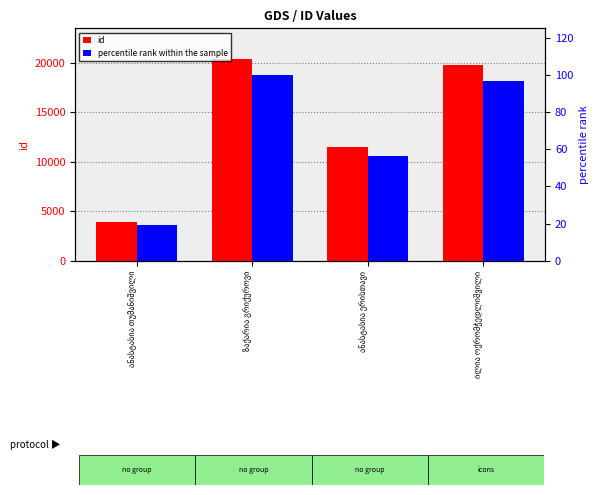

At ზაქარია გრიქუროვი, list the series in order from largest to smallest.

id, percentile rank within the sample